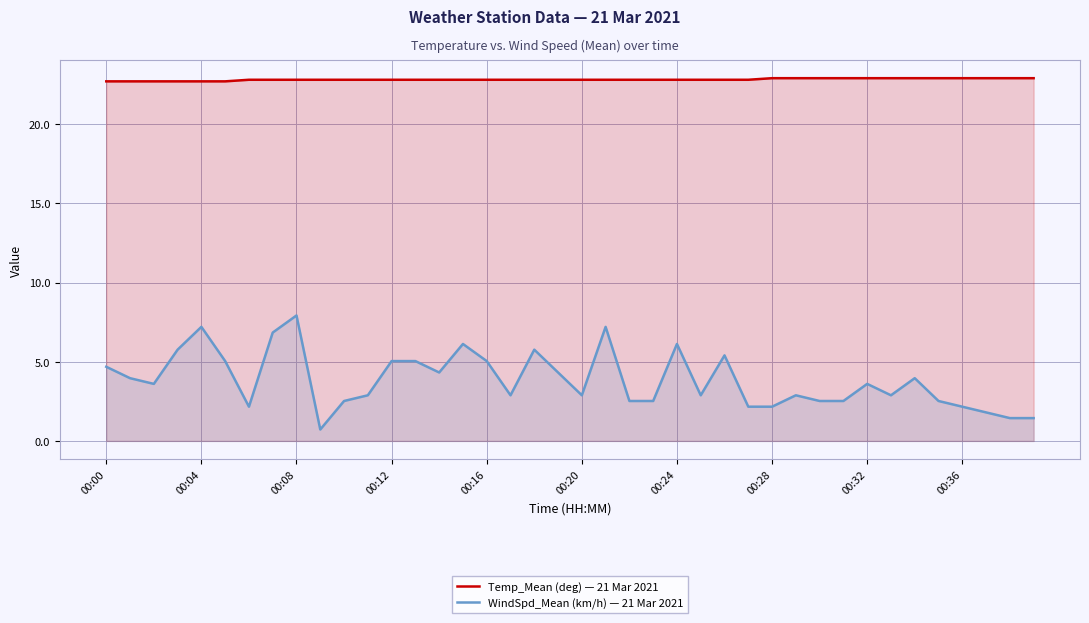

How many series are shown in this chart?

2